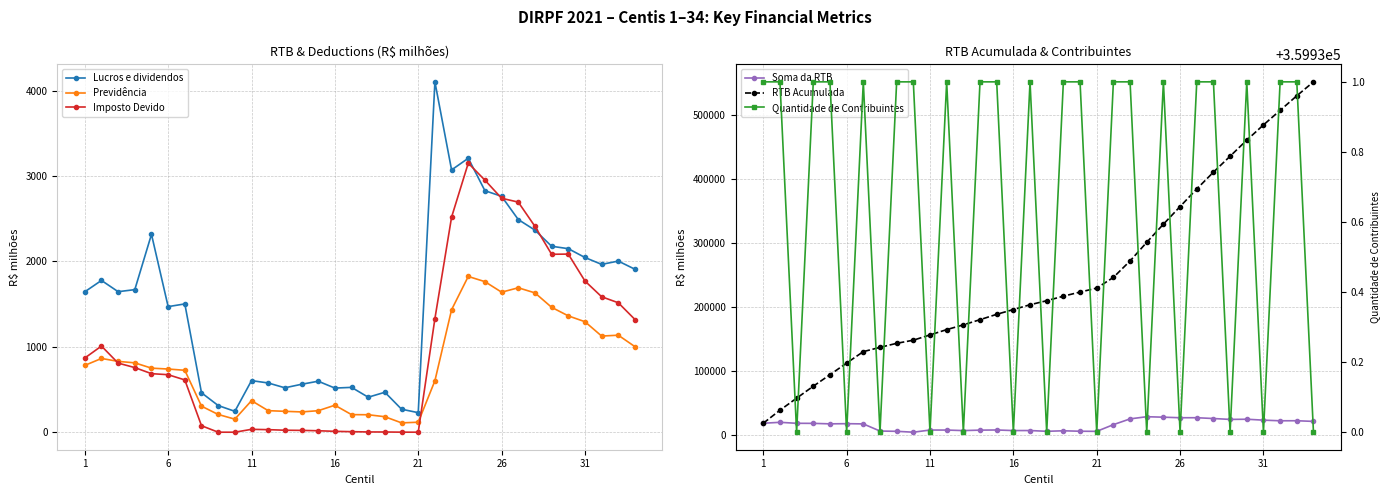

Rank the series by their maximum value, from lowest to highest.

Previdência, Imposto Devido, Lucros e dividendos, Soma da RTB, Quantidade de Contribuintes, RTB Acumulada